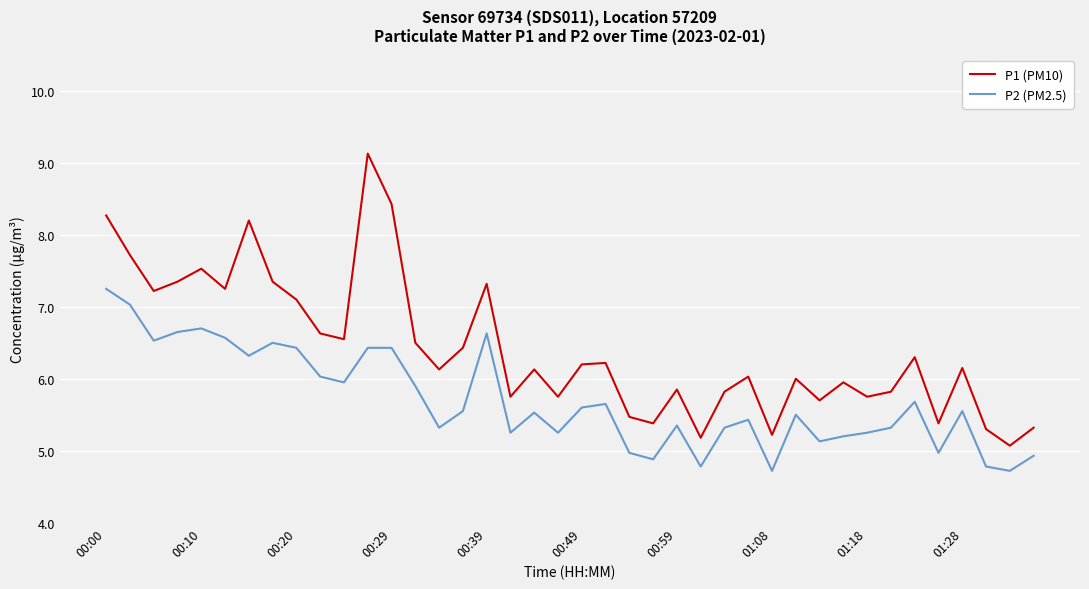

What is the difference between the maximum and minimum values in the P1 (PM10) series?

4.1